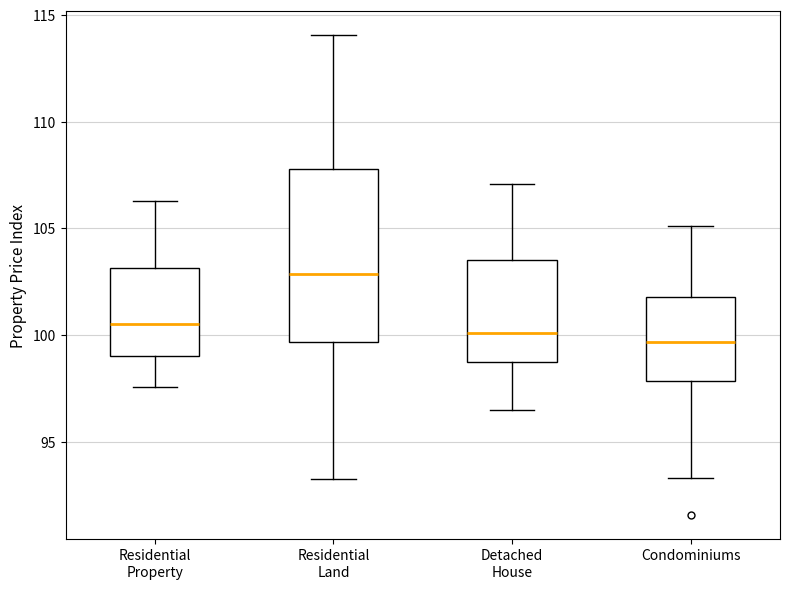

Where does the median line of the box for Condominiums sit on the y-axis? The values are not printed on the chart, so give them approximately, as read against the axis.

99.5